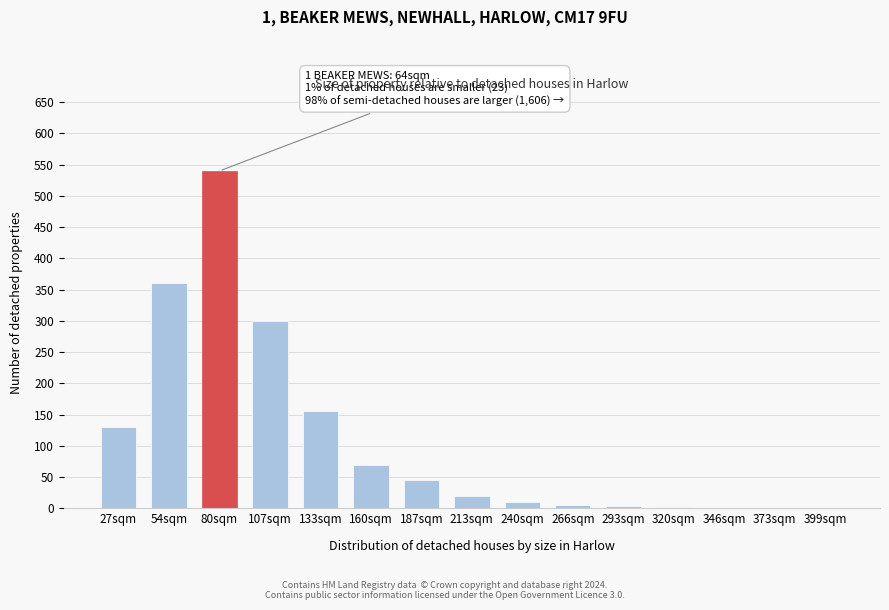

Which has a higher value, 107sqm or 133sqm?

107sqm